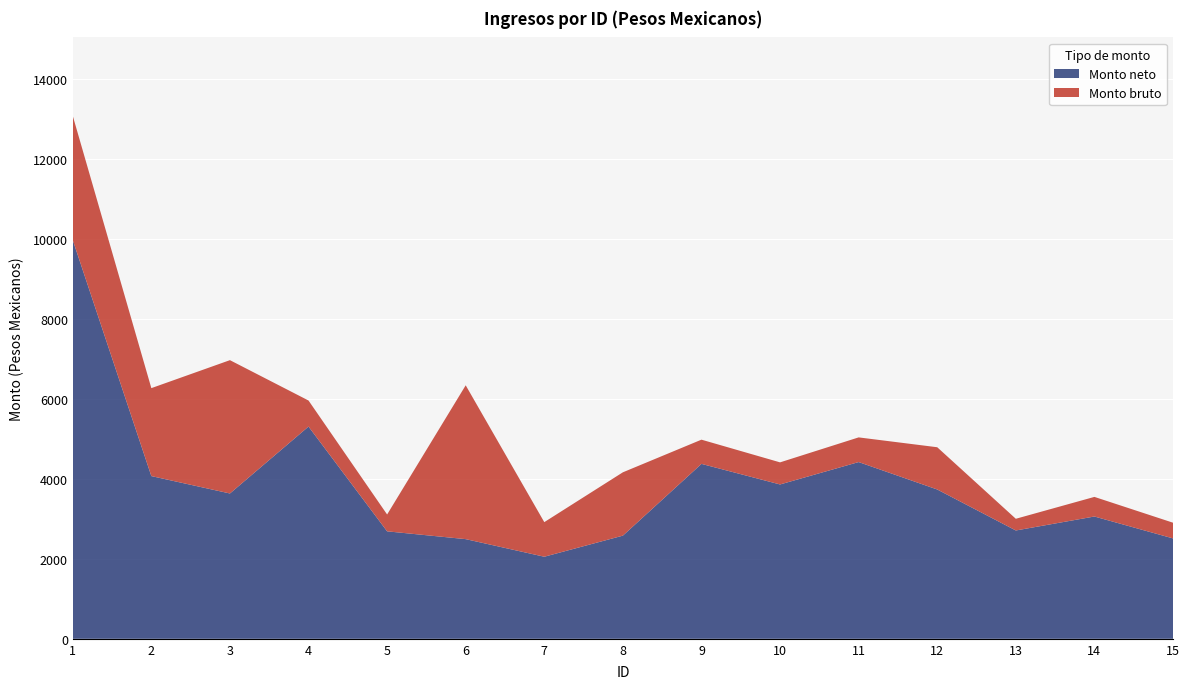

Reading right to left, what are all the values shown in this chart?

Monto bruto: 2905.7	3551.5	3004.0	4794.3	5040.8	4415.9	4983.9	4167.0	2919.8	6344.2	3111.2	5963.4	6973.6	6273.4	13087.9
Monto neto: 2512.6	3060.8	2711.1	3736.9	4423.4	3862.8	4377.8	2582.0	2054.0	2494.5	2689.8	5311.6	3637.1	4072.3	9978.7